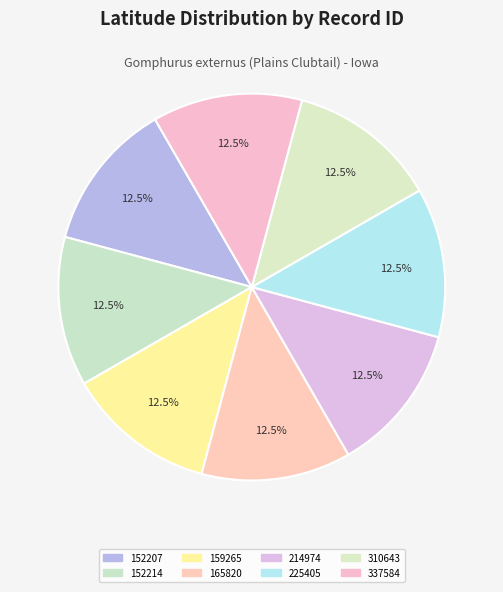

Does 165820 account for over 50% of the chart?

No